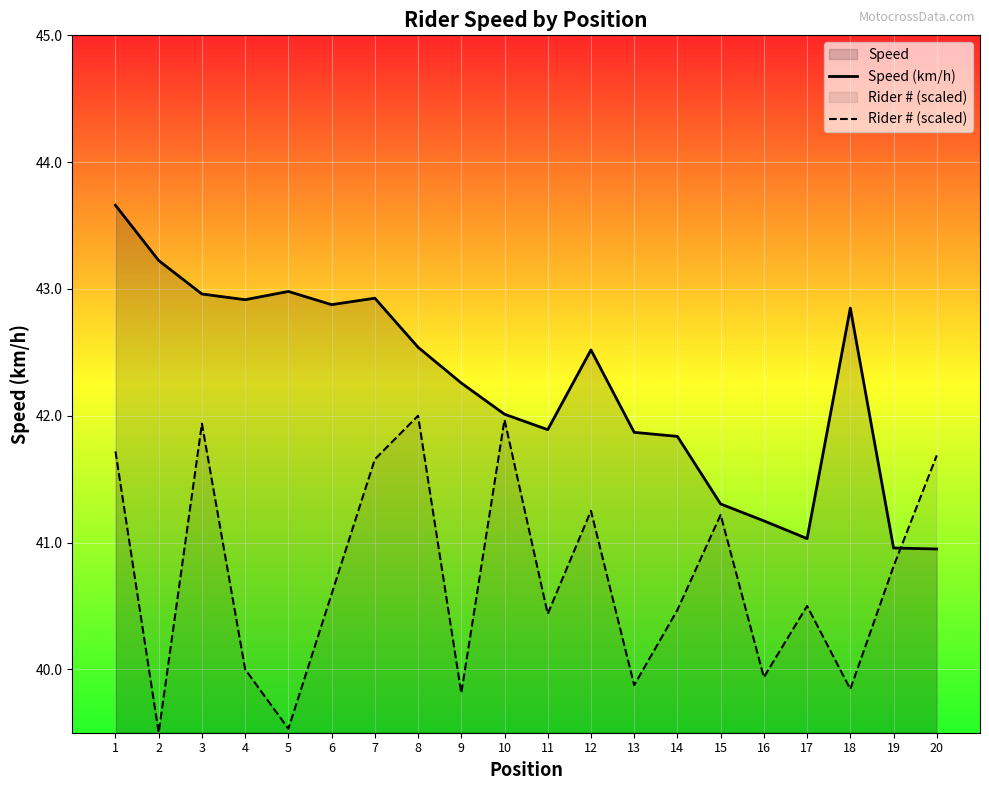

What is the difference between the maximum and second lowest values in the Speed (km/h) series?

2.7